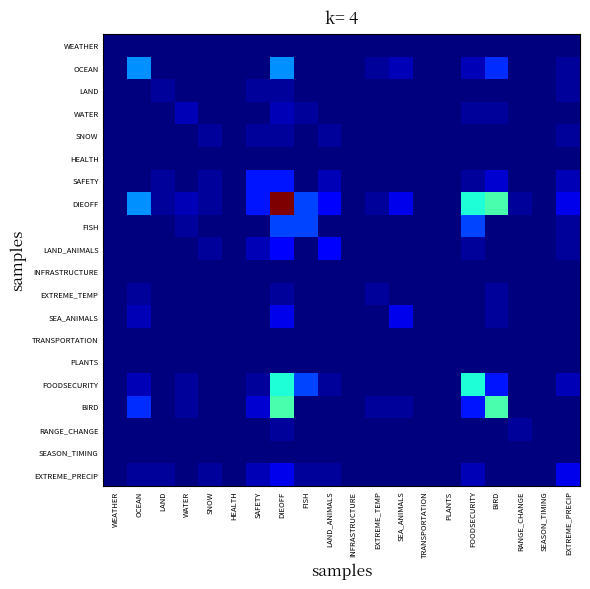

Reading left to right, extract all data points from this chart.

WEATHER: WEATHER=0.0	OCEAN=0.0	LAND=0.0	WATER=0.0	SNOW=0.0	HEALTH=0.0	SAFETY=0.0	DIEOFF=0.0	FISH=0.0	LAND_ANIMALS=0.0	INFRASTRUCTURE=0.0	EXTREME_TEMP=0.0	SEA_ANIMALS=0.0	TRANSPORTATION=0.0	PLANTS=0.0	FOODSECURITY=0.0	BIRD=0.0	RANGE_CHANGE=0.0	SEASON_TIMING=0.0	EXTREME_PRECIP=0.0
OCEAN: WEATHER=0.0	OCEAN=0.3	LAND=0.0	WATER=0.0	SNOW=0.0	HEALTH=0.0	SAFETY=0.0	DIEOFF=0.3	FISH=0.0	LAND_ANIMALS=0.0	INFRASTRUCTURE=0.0	EXTREME_TEMP=0.0	SEA_ANIMALS=0.0	TRANSPORTATION=0.0	PLANTS=0.0	FOODSECURITY=0.0	BIRD=0.2	RANGE_CHANGE=0.0	SEASON_TIMING=0.0	EXTREME_PRECIP=0.0
LAND: WEATHER=0.0	OCEAN=0.0	LAND=0.0	WATER=0.0	SNOW=0.0	HEALTH=0.0	SAFETY=0.0	DIEOFF=0.0	FISH=0.0	LAND_ANIMALS=0.0	INFRASTRUCTURE=0.0	EXTREME_TEMP=0.0	SEA_ANIMALS=0.0	TRANSPORTATION=0.0	PLANTS=0.0	FOODSECURITY=0.0	BIRD=0.0	RANGE_CHANGE=0.0	SEASON_TIMING=0.0	EXTREME_PRECIP=0.0
WATER: WEATHER=0.0	OCEAN=0.0	LAND=0.0	WATER=0.0	SNOW=0.0	HEALTH=0.0	SAFETY=0.0	DIEOFF=0.0	FISH=0.0	LAND_ANIMALS=0.0	INFRASTRUCTURE=0.0	EXTREME_TEMP=0.0	SEA_ANIMALS=0.0	TRANSPORTATION=0.0	PLANTS=0.0	FOODSECURITY=0.0	BIRD=0.0	RANGE_CHANGE=0.0	SEASON_TIMING=0.0	EXTREME_PRECIP=0.0
SNOW: WEATHER=0.0	OCEAN=0.0	LAND=0.0	WATER=0.0	SNOW=0.0	HEALTH=0.0	SAFETY=0.0	DIEOFF=0.0	FISH=0.0	LAND_ANIMALS=0.0	INFRASTRUCTURE=0.0	EXTREME_TEMP=0.0	SEA_ANIMALS=0.0	TRANSPORTATION=0.0	PLANTS=0.0	FOODSECURITY=0.0	BIRD=0.0	RANGE_CHANGE=0.0	SEASON_TIMING=0.0	EXTREME_PRECIP=0.0
HEALTH: WEATHER=0.0	OCEAN=0.0	LAND=0.0	WATER=0.0	SNOW=0.0	HEALTH=0.0	SAFETY=0.0	DIEOFF=0.0	FISH=0.0	LAND_ANIMALS=0.0	INFRASTRUCTURE=0.0	EXTREME_TEMP=0.0	SEA_ANIMALS=0.0	TRANSPORTATION=0.0	PLANTS=0.0	FOODSECURITY=0.0	BIRD=0.0	RANGE_CHANGE=0.0	SEASON_TIMING=0.0	EXTREME_PRECIP=0.0
SAFETY: WEATHER=0.0	OCEAN=0.0	LAND=0.0	WATER=0.0	SNOW=0.0	HEALTH=0.0	SAFETY=0.1	DIEOFF=0.1	FISH=0.0	LAND_ANIMALS=0.0	INFRASTRUCTURE=0.0	EXTREME_TEMP=0.0	SEA_ANIMALS=0.0	TRANSPORTATION=0.0	PLANTS=0.0	FOODSECURITY=0.0	BIRD=0.1	RANGE_CHANGE=0.0	SEASON_TIMING=0.0	EXTREME_PRECIP=0.0
DIEOFF: WEATHER=0.0	OCEAN=0.3	LAND=0.0	WATER=0.0	SNOW=0.0	HEALTH=0.0	SAFETY=0.1	DIEOFF=1.0	FISH=0.2	LAND_ANIMALS=0.1	INFRASTRUCTURE=0.0	EXTREME_TEMP=0.0	SEA_ANIMALS=0.1	TRANSPORTATION=0.0	PLANTS=0.0	FOODSECURITY=0.4	BIRD=0.4	RANGE_CHANGE=0.0	SEASON_TIMING=0.0	EXTREME_PRECIP=0.1
FISH: WEATHER=0.0	OCEAN=0.0	LAND=0.0	WATER=0.0	SNOW=0.0	HEALTH=0.0	SAFETY=0.0	DIEOFF=0.2	FISH=0.2	LAND_ANIMALS=0.0	INFRASTRUCTURE=0.0	EXTREME_TEMP=0.0	SEA_ANIMALS=0.0	TRANSPORTATION=0.0	PLANTS=0.0	FOODSECURITY=0.2	BIRD=0.0	RANGE_CHANGE=0.0	SEASON_TIMING=0.0	EXTREME_PRECIP=0.0
LAND_ANIMALS: WEATHER=0.0	OCEAN=0.0	LAND=0.0	WATER=0.0	SNOW=0.0	HEALTH=0.0	SAFETY=0.0	DIEOFF=0.1	FISH=0.0	LAND_ANIMALS=0.1	INFRASTRUCTURE=0.0	EXTREME_TEMP=0.0	SEA_ANIMALS=0.0	TRANSPORTATION=0.0	PLANTS=0.0	FOODSECURITY=0.0	BIRD=0.0	RANGE_CHANGE=0.0	SEASON_TIMING=0.0	EXTREME_PRECIP=0.0
INFRASTRUCTURE: WEATHER=0.0	OCEAN=0.0	LAND=0.0	WATER=0.0	SNOW=0.0	HEALTH=0.0	SAFETY=0.0	DIEOFF=0.0	FISH=0.0	LAND_ANIMALS=0.0	INFRASTRUCTURE=0.0	EXTREME_TEMP=0.0	SEA_ANIMALS=0.0	TRANSPORTATION=0.0	PLANTS=0.0	FOODSECURITY=0.0	BIRD=0.0	RANGE_CHANGE=0.0	SEASON_TIMING=0.0	EXTREME_PRECIP=0.0
EXTREME_TEMP: WEATHER=0.0	OCEAN=0.0	LAND=0.0	WATER=0.0	SNOW=0.0	HEALTH=0.0	SAFETY=0.0	DIEOFF=0.0	FISH=0.0	LAND_ANIMALS=0.0	INFRASTRUCTURE=0.0	EXTREME_TEMP=0.0	SEA_ANIMALS=0.0	TRANSPORTATION=0.0	PLANTS=0.0	FOODSECURITY=0.0	BIRD=0.0	RANGE_CHANGE=0.0	SEASON_TIMING=0.0	EXTREME_PRECIP=0.0
SEA_ANIMALS: WEATHER=0.0	OCEAN=0.0	LAND=0.0	WATER=0.0	SNOW=0.0	HEALTH=0.0	SAFETY=0.0	DIEOFF=0.1	FISH=0.0	LAND_ANIMALS=0.0	INFRASTRUCTURE=0.0	EXTREME_TEMP=0.0	SEA_ANIMALS=0.1	TRANSPORTATION=0.0	PLANTS=0.0	FOODSECURITY=0.0	BIRD=0.0	RANGE_CHANGE=0.0	SEASON_TIMING=0.0	EXTREME_PRECIP=0.0
TRANSPORTATION: WEATHER=0.0	OCEAN=0.0	LAND=0.0	WATER=0.0	SNOW=0.0	HEALTH=0.0	SAFETY=0.0	DIEOFF=0.0	FISH=0.0	LAND_ANIMALS=0.0	INFRASTRUCTURE=0.0	EXTREME_TEMP=0.0	SEA_ANIMALS=0.0	TRANSPORTATION=0.0	PLANTS=0.0	FOODSECURITY=0.0	BIRD=0.0	RANGE_CHANGE=0.0	SEASON_TIMING=0.0	EXTREME_PRECIP=0.0
PLANTS: WEATHER=0.0	OCEAN=0.0	LAND=0.0	WATER=0.0	SNOW=0.0	HEALTH=0.0	SAFETY=0.0	DIEOFF=0.0	FISH=0.0	LAND_ANIMALS=0.0	INFRASTRUCTURE=0.0	EXTREME_TEMP=0.0	SEA_ANIMALS=0.0	TRANSPORTATION=0.0	PLANTS=0.0	FOODSECURITY=0.0	BIRD=0.0	RANGE_CHANGE=0.0	SEASON_TIMING=0.0	EXTREME_PRECIP=0.0
FOODSECURITY: WEATHER=0.0	OCEAN=0.0	LAND=0.0	WATER=0.0	SNOW=0.0	HEALTH=0.0	SAFETY=0.0	DIEOFF=0.4	FISH=0.2	LAND_ANIMALS=0.0	INFRASTRUCTURE=0.0	EXTREME_TEMP=0.0	SEA_ANIMALS=0.0	TRANSPORTATION=0.0	PLANTS=0.0	FOODSECURITY=0.4	BIRD=0.1	RANGE_CHANGE=0.0	SEASON_TIMING=0.0	EXTREME_PRECIP=0.0
BIRD: WEATHER=0.0	OCEAN=0.2	LAND=0.0	WATER=0.0	SNOW=0.0	HEALTH=0.0	SAFETY=0.1	DIEOFF=0.4	FISH=0.0	LAND_ANIMALS=0.0	INFRASTRUCTURE=0.0	EXTREME_TEMP=0.0	SEA_ANIMALS=0.0	TRANSPORTATION=0.0	PLANTS=0.0	FOODSECURITY=0.1	BIRD=0.4	RANGE_CHANGE=0.0	SEASON_TIMING=0.0	EXTREME_PRECIP=0.0
RANGE_CHANGE: WEATHER=0.0	OCEAN=0.0	LAND=0.0	WATER=0.0	SNOW=0.0	HEALTH=0.0	SAFETY=0.0	DIEOFF=0.0	FISH=0.0	LAND_ANIMALS=0.0	INFRASTRUCTURE=0.0	EXTREME_TEMP=0.0	SEA_ANIMALS=0.0	TRANSPORTATION=0.0	PLANTS=0.0	FOODSECURITY=0.0	BIRD=0.0	RANGE_CHANGE=0.0	SEASON_TIMING=0.0	EXTREME_PRECIP=0.0
SEASON_TIMING: WEATHER=0.0	OCEAN=0.0	LAND=0.0	WATER=0.0	SNOW=0.0	HEALTH=0.0	SAFETY=0.0	DIEOFF=0.0	FISH=0.0	LAND_ANIMALS=0.0	INFRASTRUCTURE=0.0	EXTREME_TEMP=0.0	SEA_ANIMALS=0.0	TRANSPORTATION=0.0	PLANTS=0.0	FOODSECURITY=0.0	BIRD=0.0	RANGE_CHANGE=0.0	SEASON_TIMING=0.0	EXTREME_PRECIP=0.0
EXTREME_PRECIP: WEATHER=0.0	OCEAN=0.0	LAND=0.0	WATER=0.0	SNOW=0.0	HEALTH=0.0	SAFETY=0.0	DIEOFF=0.1	FISH=0.0	LAND_ANIMALS=0.0	INFRASTRUCTURE=0.0	EXTREME_TEMP=0.0	SEA_ANIMALS=0.0	TRANSPORTATION=0.0	PLANTS=0.0	FOODSECURITY=0.0	BIRD=0.0	RANGE_CHANGE=0.0	SEASON_TIMING=0.0	EXTREME_PRECIP=0.1